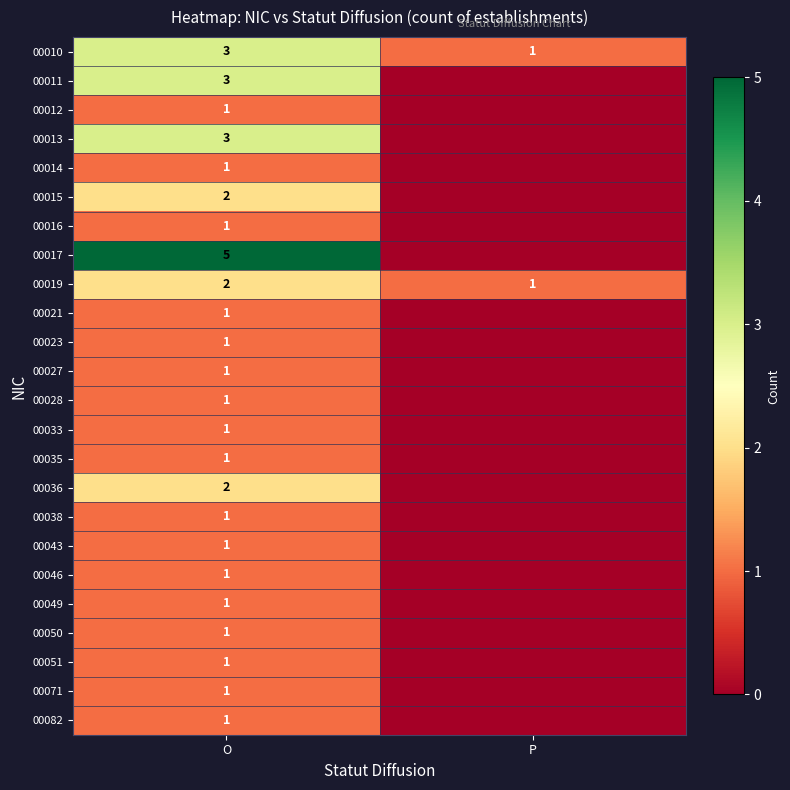

What is the total value across all series at O?

37